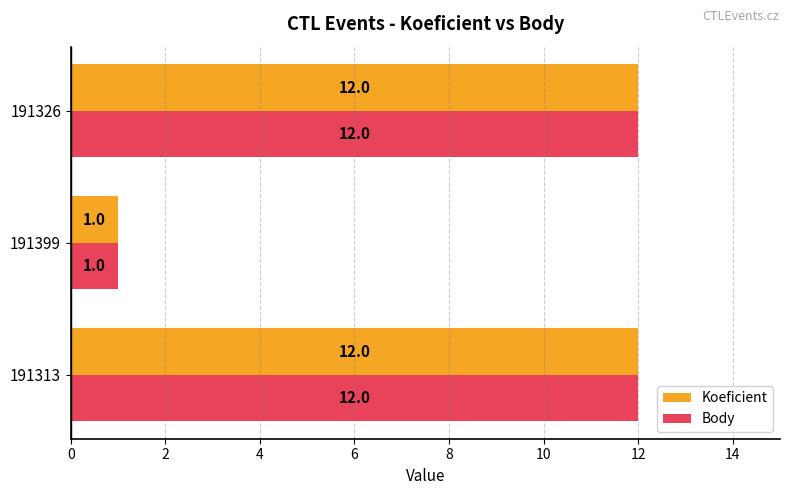

What is the sum of the Body values at 191313 and 191399?

13